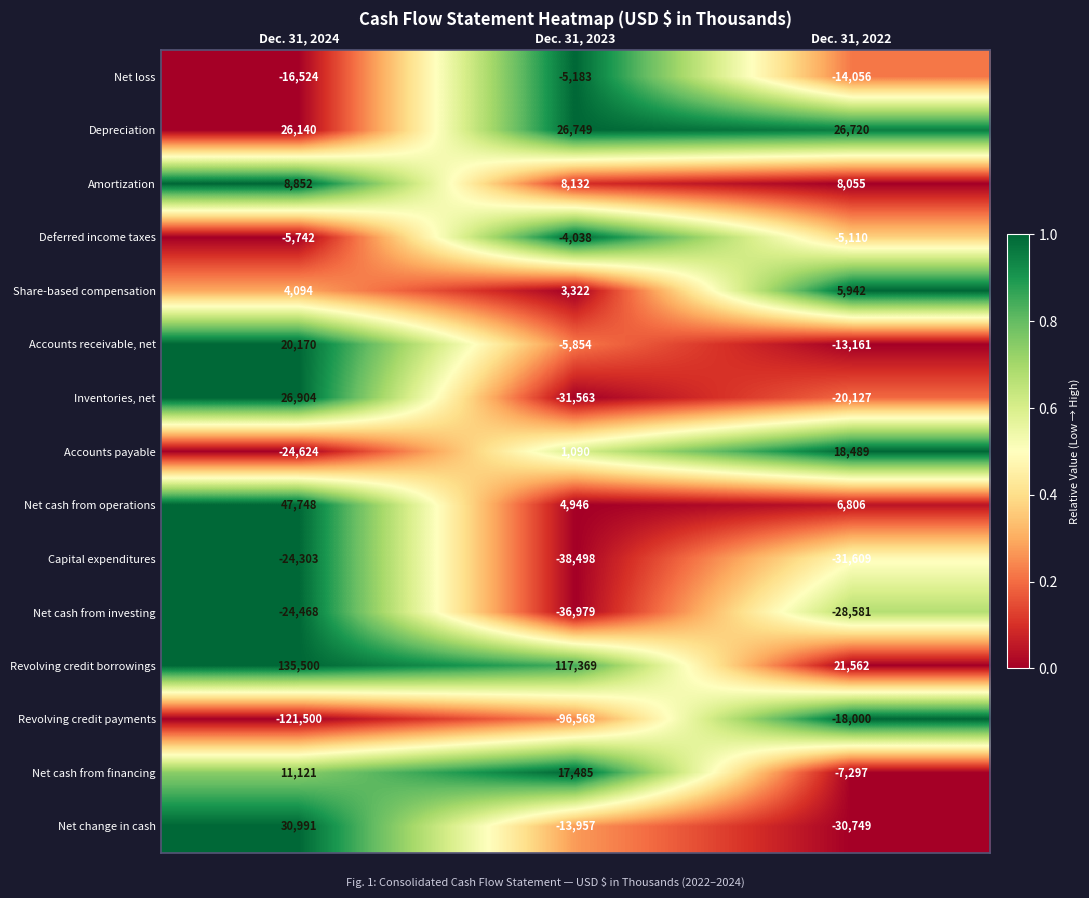

At how many categories does at least one series exceed 0?

3